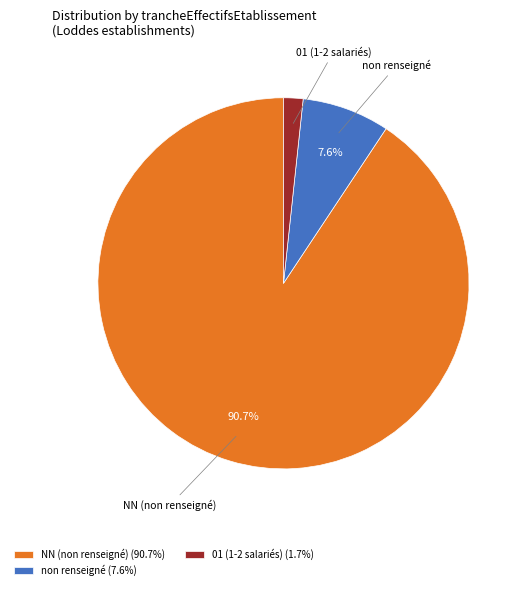

Does any single category account for the majority?

Yes